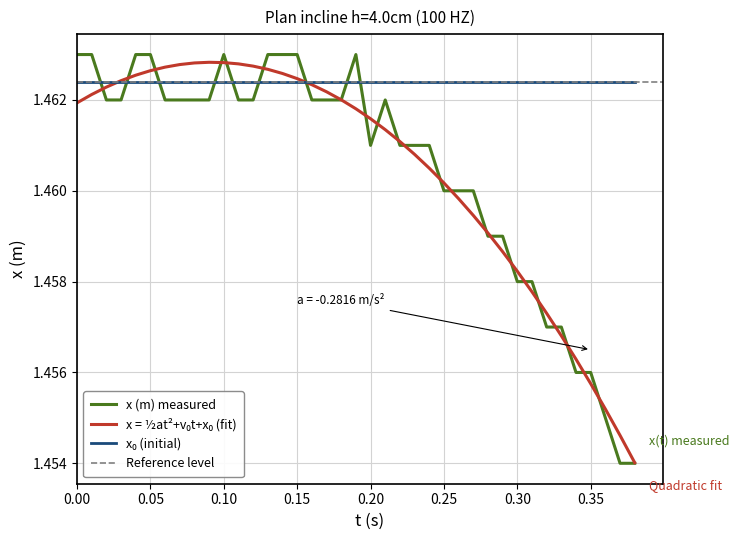

What is the greatest value displayed?

1.5